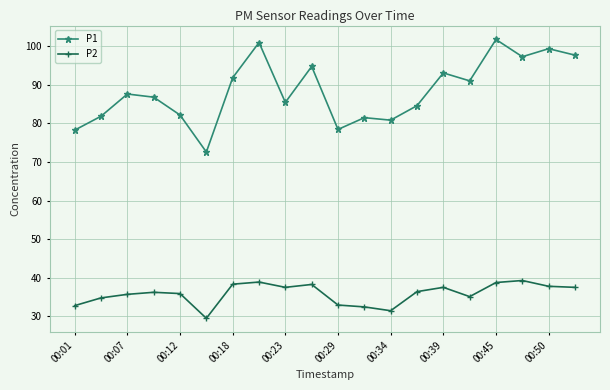

What is the minimum value for P2?

29.5